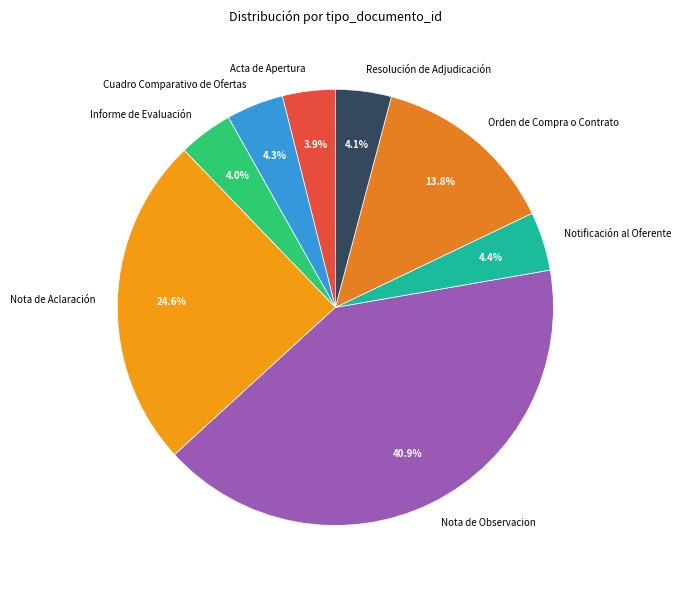

What is the largest slice in the pie chart?

Nota de Observacion